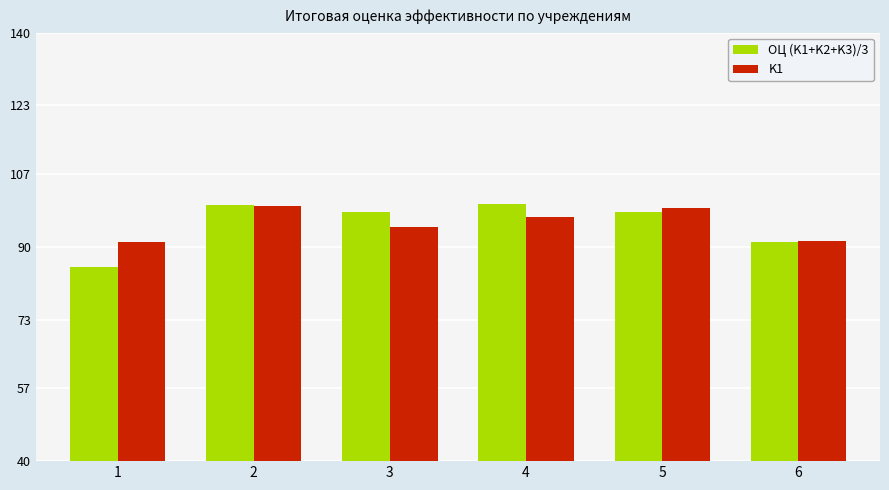

What is the greatest value displayed?

100.0